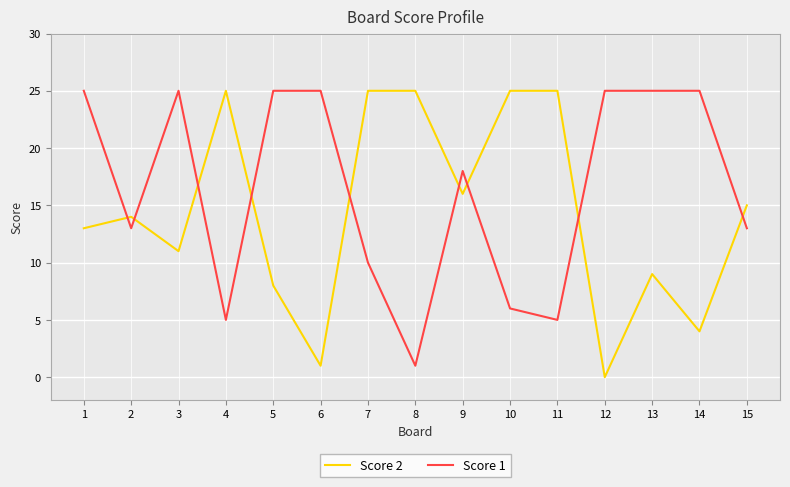

Does the chart display data point markers on the line(s)?

No